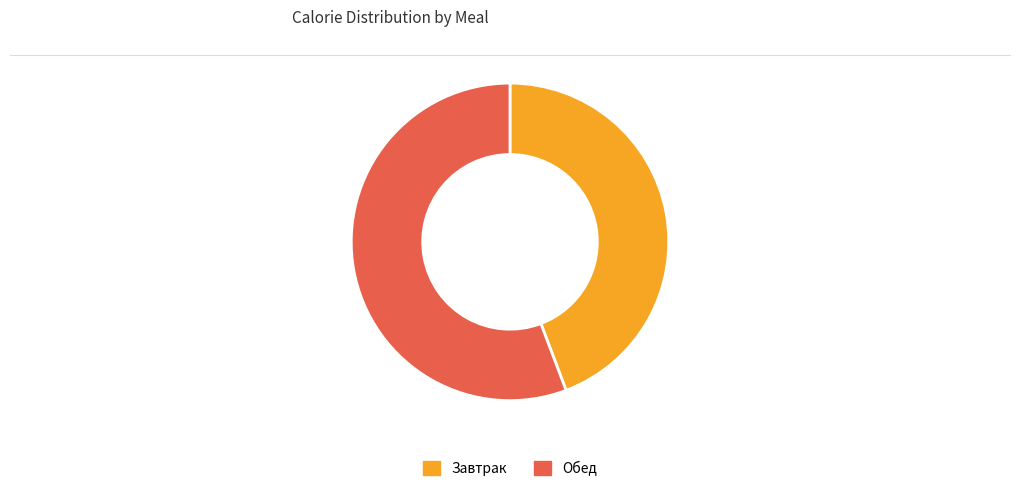

Combined, do Обед and Завтрак account for over 50%?

Yes